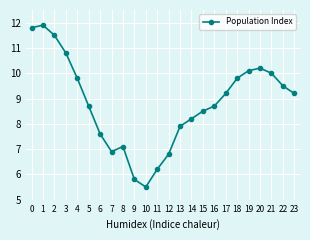

Which has a higher value, 2 or 16?

2